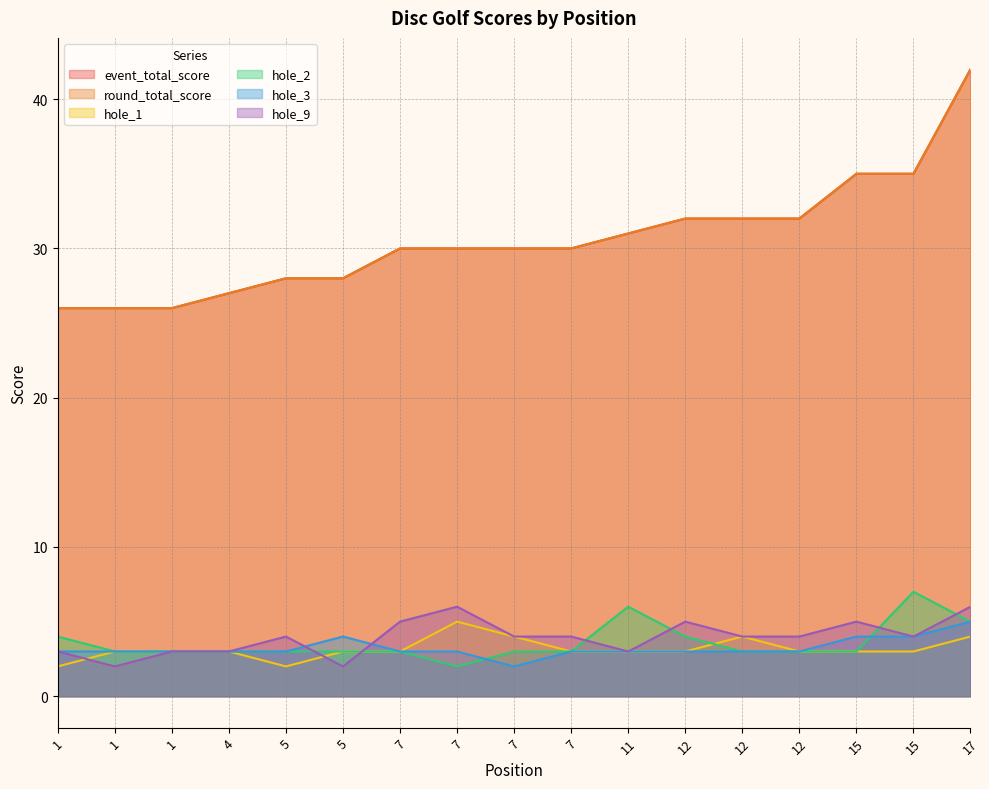

What is the greatest value displayed?

42